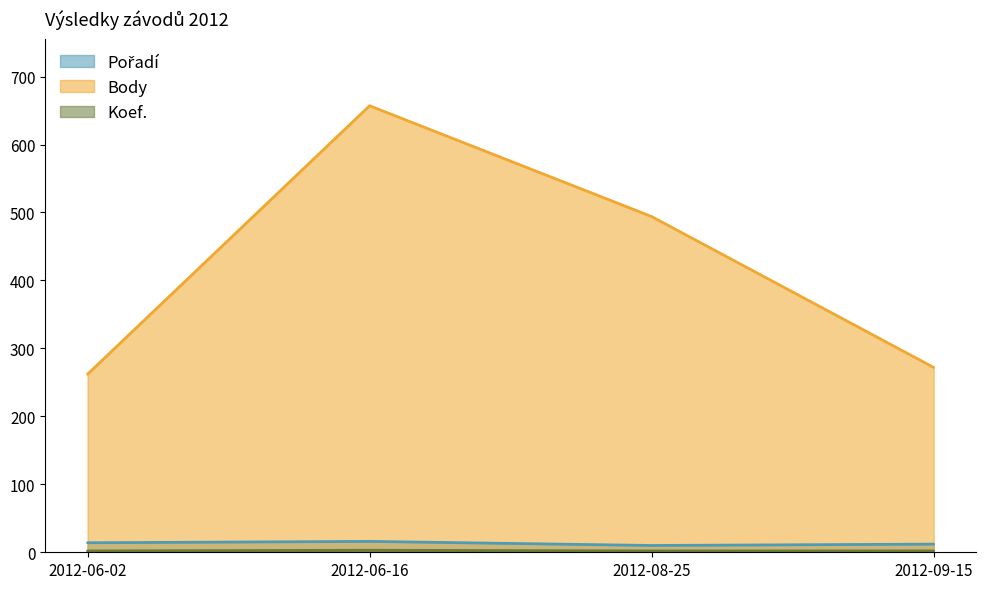

The Body series shows 272 at 2012-08-25. True or false?

False